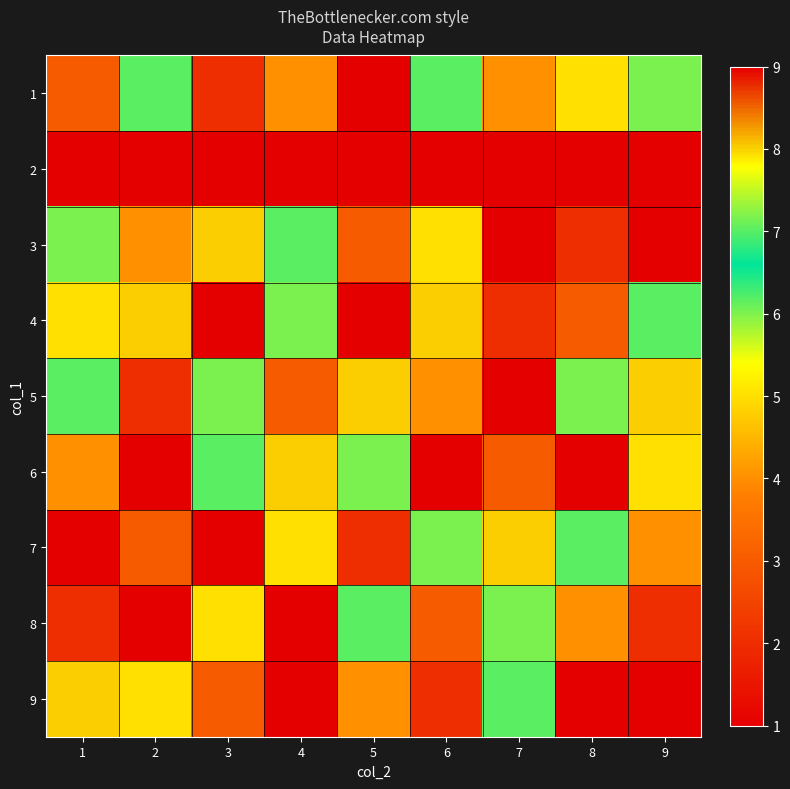

What is the maximum value shown in the chart?

9